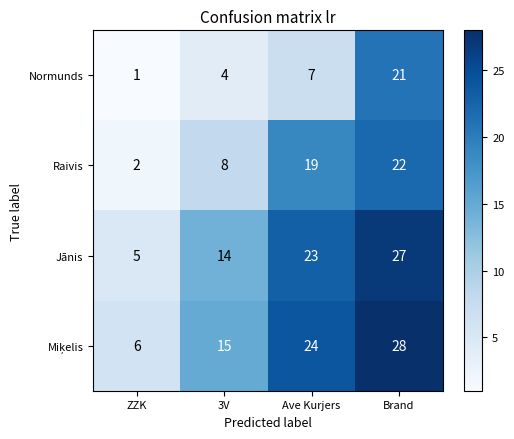

What is the sum of all Jānis values?

69